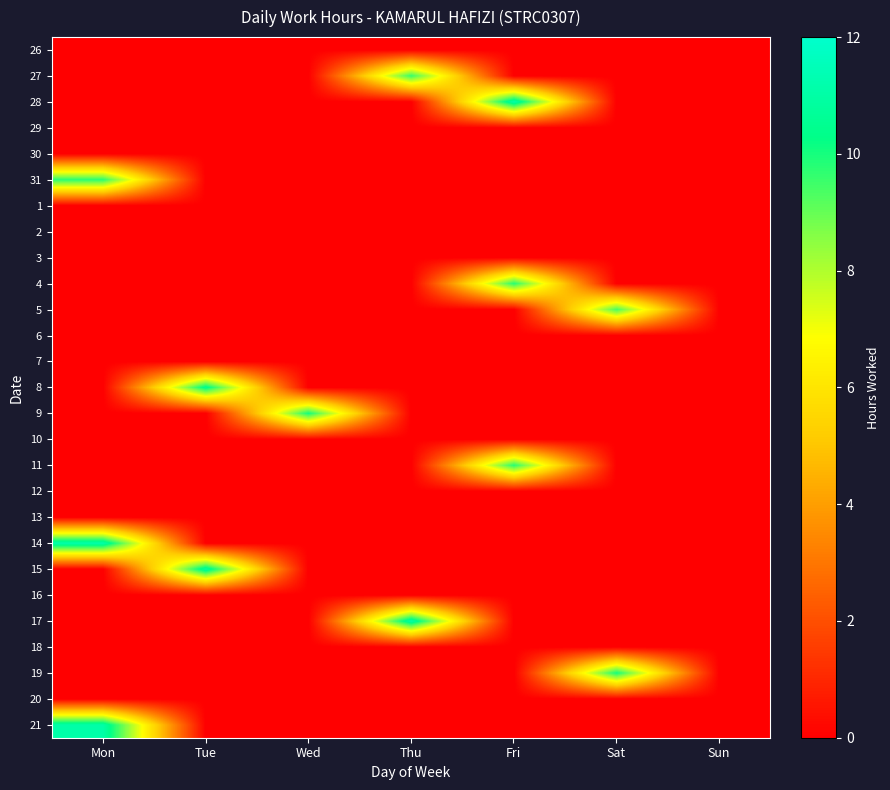

Reading left to right, extract all data points from this chart.

26: Mon=0.0	Tue=0.0	Wed=0.0	Thu=0.0	Fri=0.0	Sat=0.0	Sun=0.0
27: Mon=0.0	Tue=0.0	Wed=0.0	Thu=9.6	Fri=0.0	Sat=0.0	Sun=0.0
28: Mon=0.0	Tue=0.0	Wed=0.0	Thu=0.0	Fri=11.2	Sat=0.0	Sun=0.0
29: Mon=0.0	Tue=0.0	Wed=0.0	Thu=0.0	Fri=0.0	Sat=0.0	Sun=0.0
30: Mon=0.0	Tue=0.0	Wed=0.0	Thu=0.0	Fri=0.0	Sat=0.0	Sun=0.0
31: Mon=9.8	Tue=0.0	Wed=0.0	Thu=0.0	Fri=0.0	Sat=0.0	Sun=0.0
1: Mon=0.0	Tue=0.0	Wed=0.0	Thu=0.0	Fri=0.0	Sat=0.0	Sun=0.0
2: Mon=0.0	Tue=0.0	Wed=0.0	Thu=0.0	Fri=0.0	Sat=0.0	Sun=0.0
3: Mon=0.0	Tue=0.0	Wed=0.0	Thu=0.0	Fri=0.0	Sat=0.0	Sun=0.0
4: Mon=0.0	Tue=0.0	Wed=0.0	Thu=0.0	Fri=9.8	Sat=0.0	Sun=0.0
5: Mon=0.0	Tue=0.0	Wed=0.0	Thu=0.0	Fri=0.0	Sat=9.4	Sun=0.0
6: Mon=0.0	Tue=0.0	Wed=0.0	Thu=0.0	Fri=0.0	Sat=0.0	Sun=0.0
7: Mon=0.0	Tue=0.0	Wed=0.0	Thu=0.0	Fri=0.0	Sat=0.0	Sun=0.0
8: Mon=0.0	Tue=10.5	Wed=0.0	Thu=0.0	Fri=0.0	Sat=0.0	Sun=0.0
9: Mon=0.0	Tue=0.0	Wed=10.0	Thu=0.0	Fri=0.0	Sat=0.0	Sun=0.0
10: Mon=0.0	Tue=0.0	Wed=0.0	Thu=0.0	Fri=0.0	Sat=0.0	Sun=0.0
11: Mon=0.0	Tue=0.0	Wed=0.0	Thu=0.0	Fri=9.8	Sat=0.0	Sun=0.0
12: Mon=0.0	Tue=0.0	Wed=0.0	Thu=0.0	Fri=0.0	Sat=0.0	Sun=0.0
13: Mon=0.0	Tue=0.0	Wed=0.0	Thu=0.0	Fri=0.0	Sat=0.0	Sun=0.0
14: Mon=11.2	Tue=0.0	Wed=0.0	Thu=0.0	Fri=0.0	Sat=0.0	Sun=0.0
15: Mon=0.0	Tue=10.9	Wed=0.0	Thu=0.0	Fri=0.0	Sat=0.0	Sun=0.0
16: Mon=0.0	Tue=0.0	Wed=0.0	Thu=0.0	Fri=0.0	Sat=0.0	Sun=0.0
17: Mon=0.0	Tue=0.0	Wed=0.0	Thu=11.1	Fri=0.0	Sat=0.0	Sun=0.0
18: Mon=0.0	Tue=0.0	Wed=0.0	Thu=0.0	Fri=0.0	Sat=0.0	Sun=0.0
19: Mon=0.0	Tue=0.0	Wed=0.0	Thu=0.0	Fri=0.0	Sat=10.0	Sun=0.0
20: Mon=0.0	Tue=0.0	Wed=0.0	Thu=0.0	Fri=0.0	Sat=0.0	Sun=0.0
21: Mon=11.1	Tue=0.0	Wed=0.0	Thu=0.0	Fri=0.0	Sat=0.0	Sun=0.0